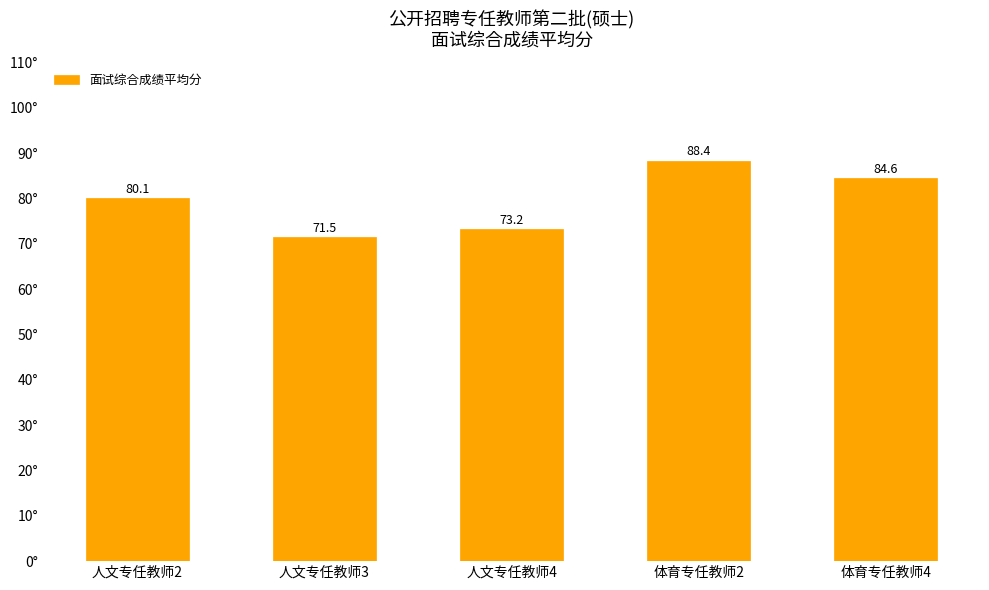

True or false: the data shows 88.4 at 体育专任教师2.

True